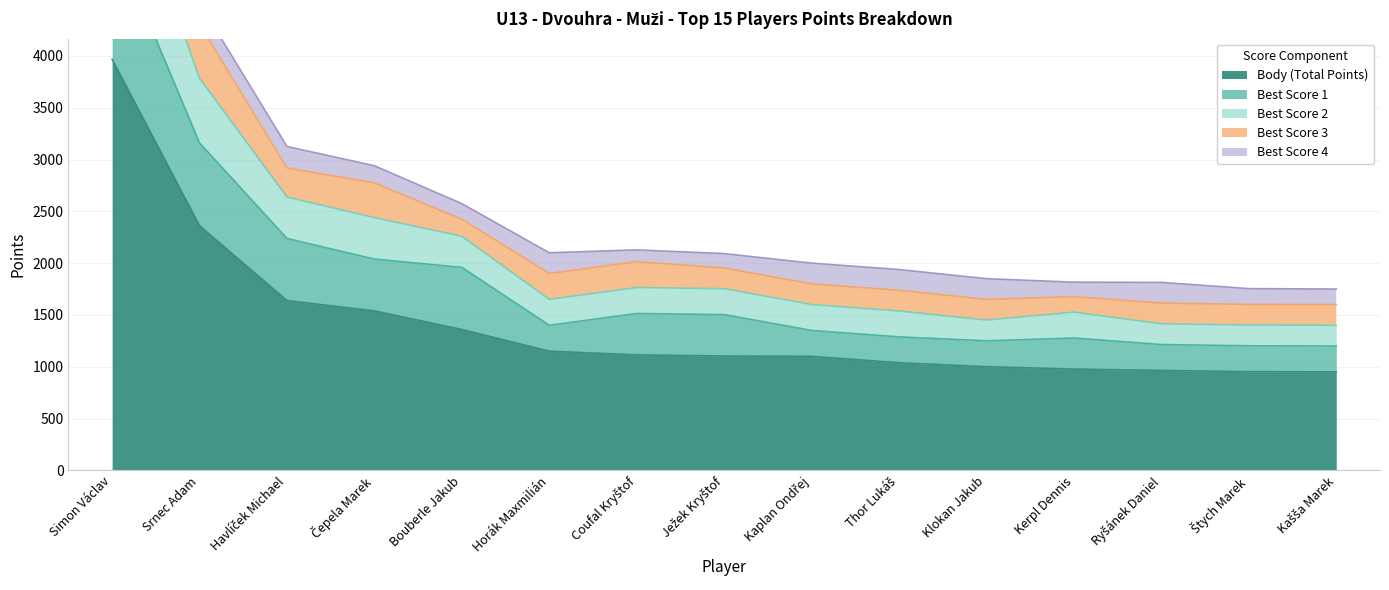

What value does the Best Score 3 series have at Čepela Marek, to the nearest 50?

350